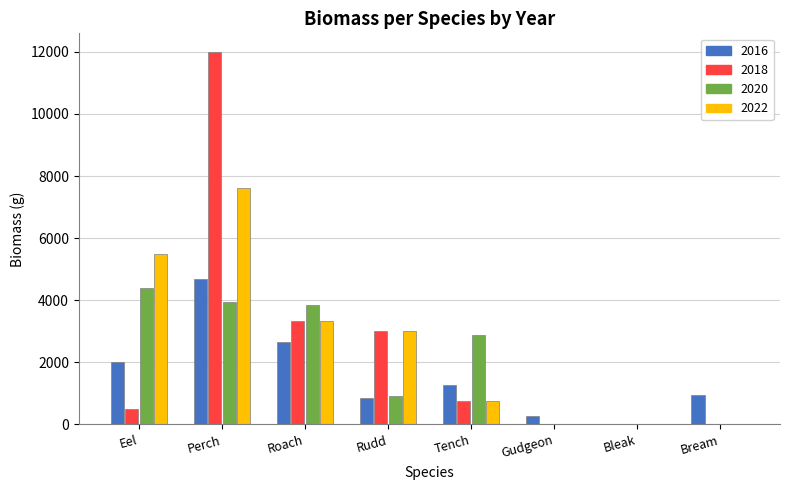

Which series changed the most between Eel and Tench?

2022